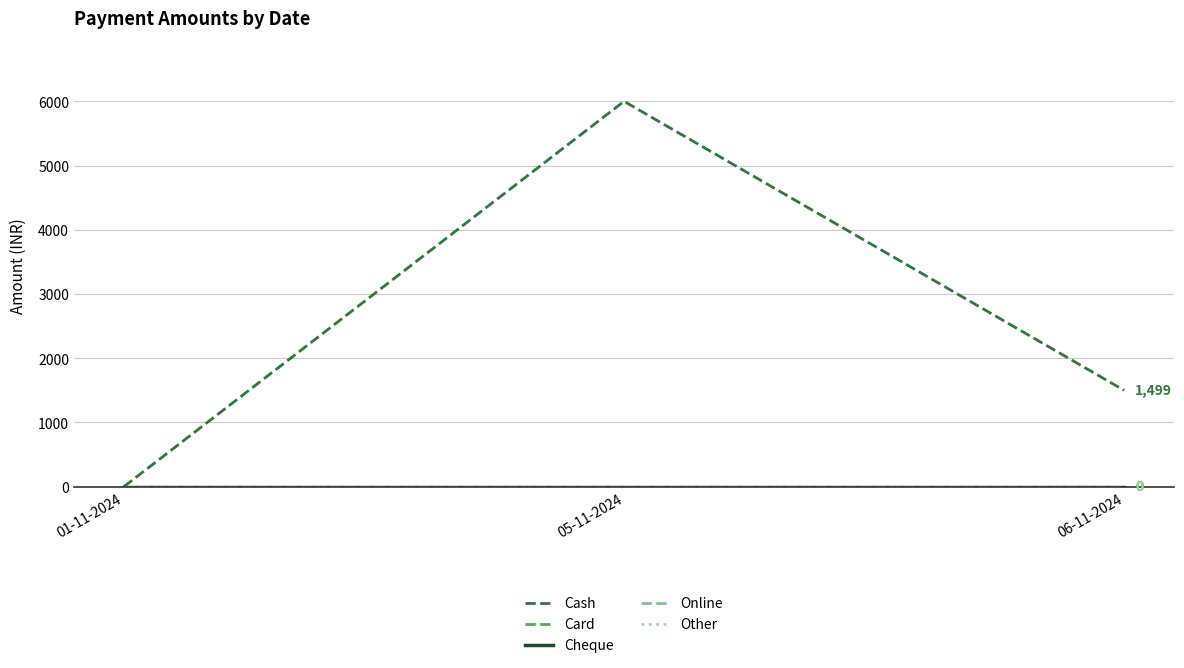

True or false: Cash has a value of 6000 at 05-11-2024.

True